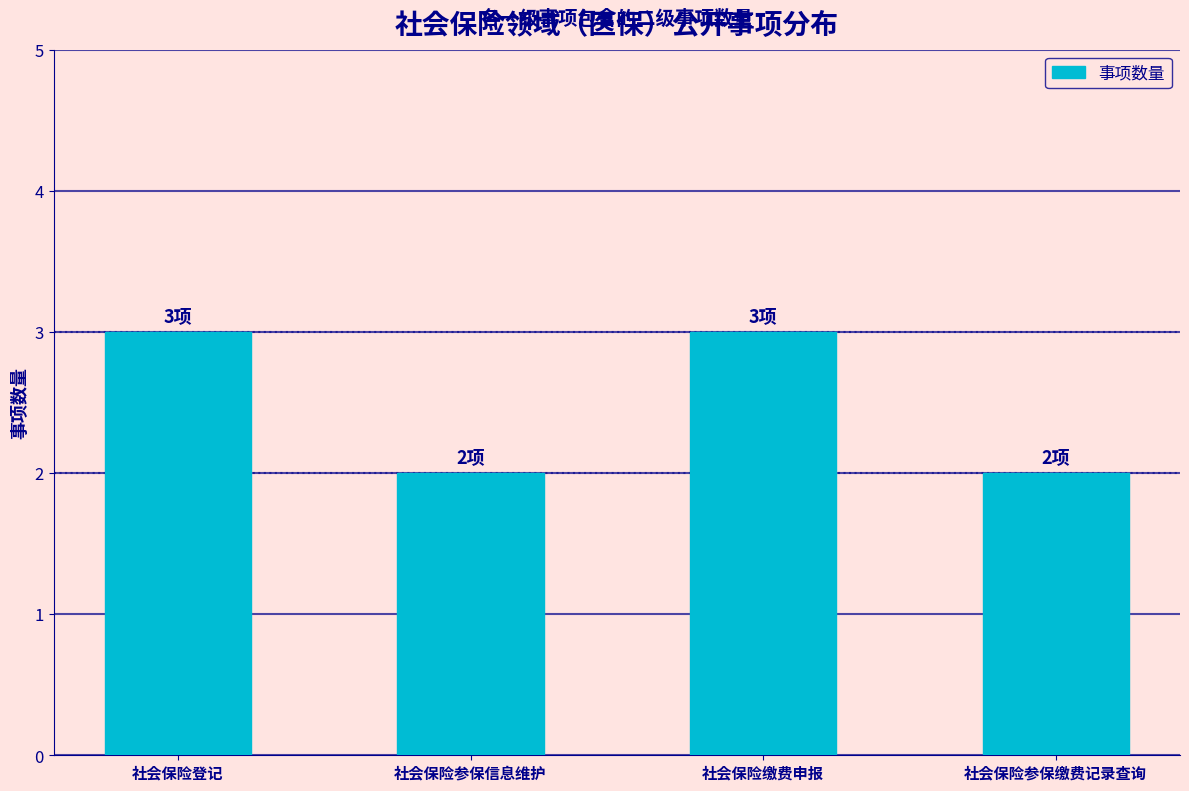

What value does the data have at 社会保险缴费申报?

3